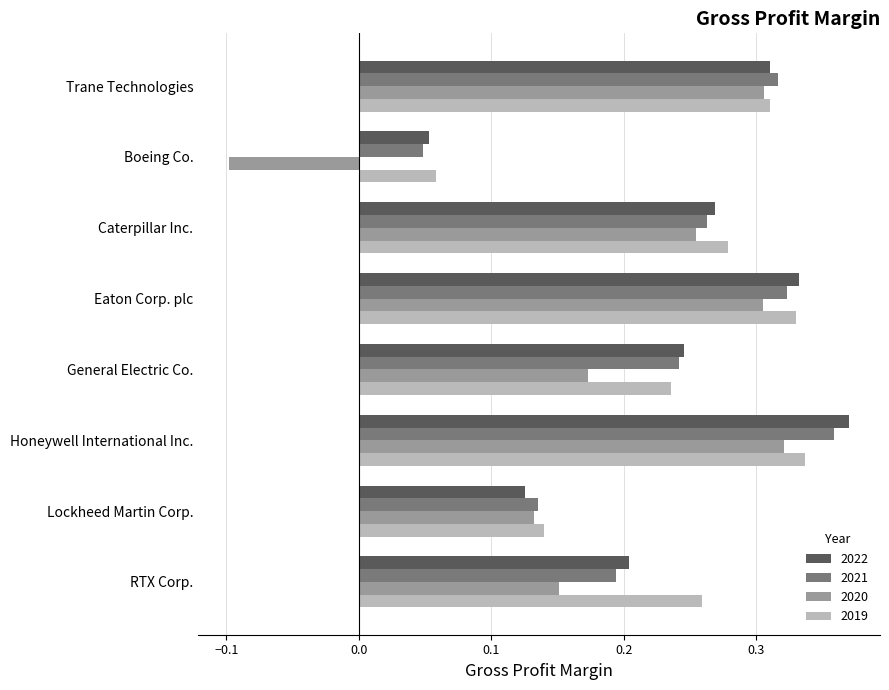

What are all the series names shown in the legend?

2022, 2021, 2020, 2019